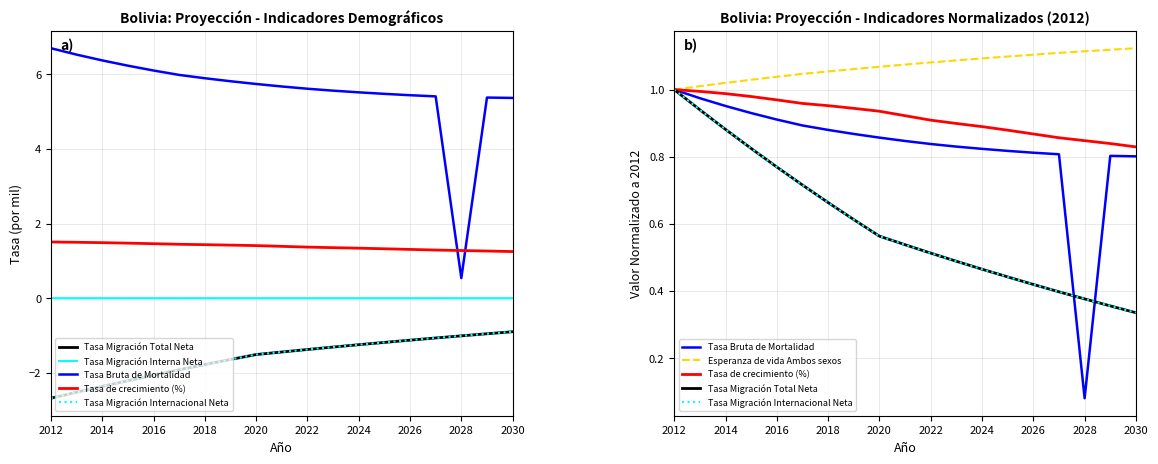

True or false: Tasa de crecimiento (%) has more than 2 interior local peaks.

False